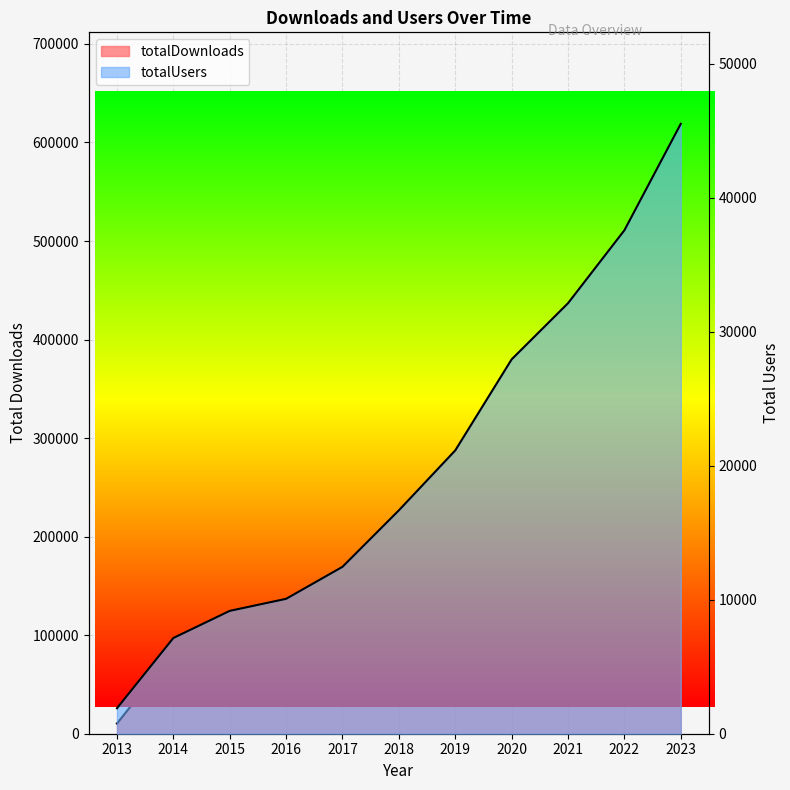

At which category does the chart reach its peak across all series?

2023